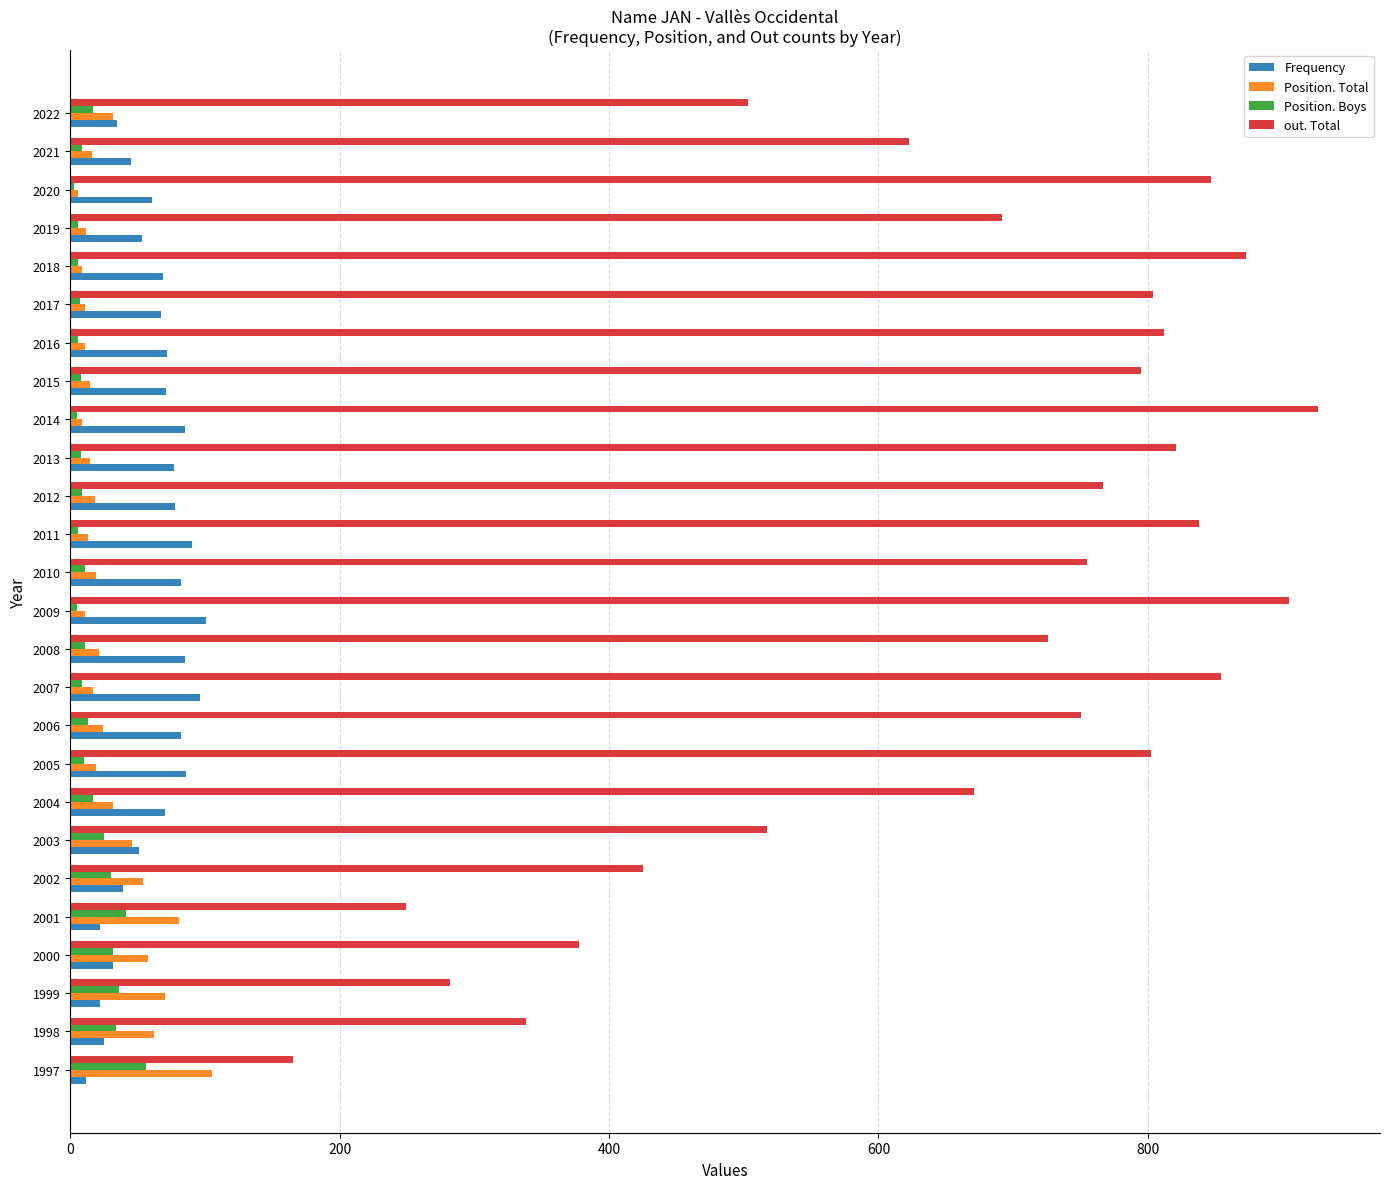

What is the sum of all out. Total values?

17118